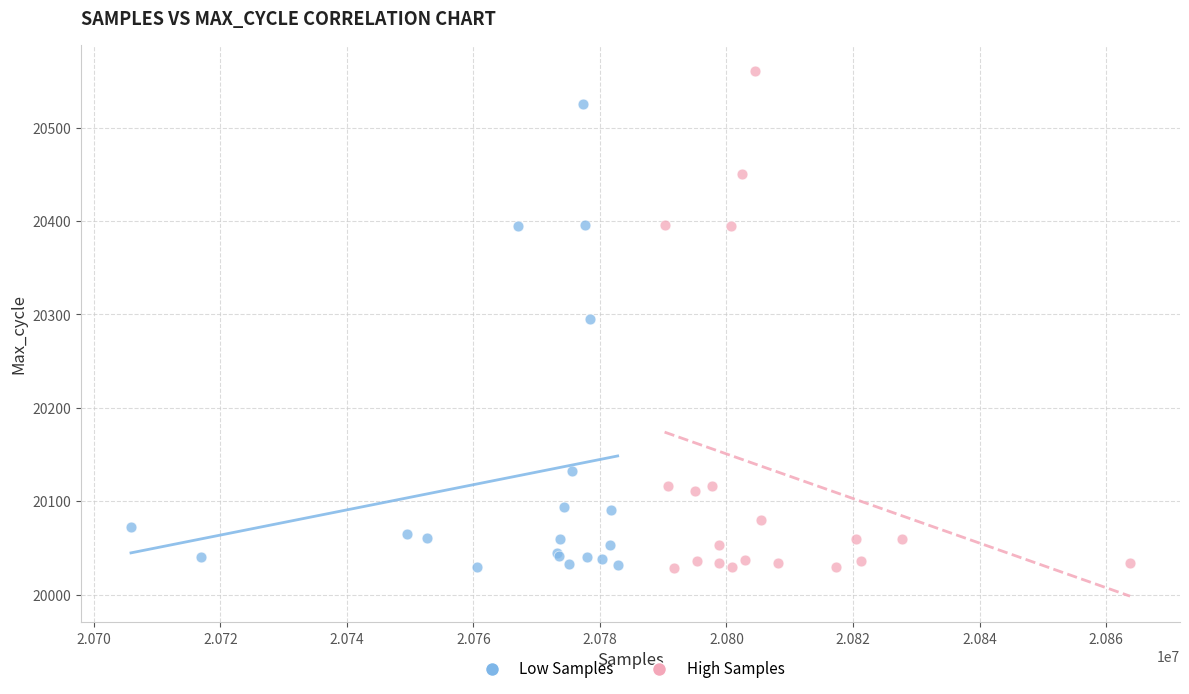

Which series has the largest Y range (max minus min)?

High Samples